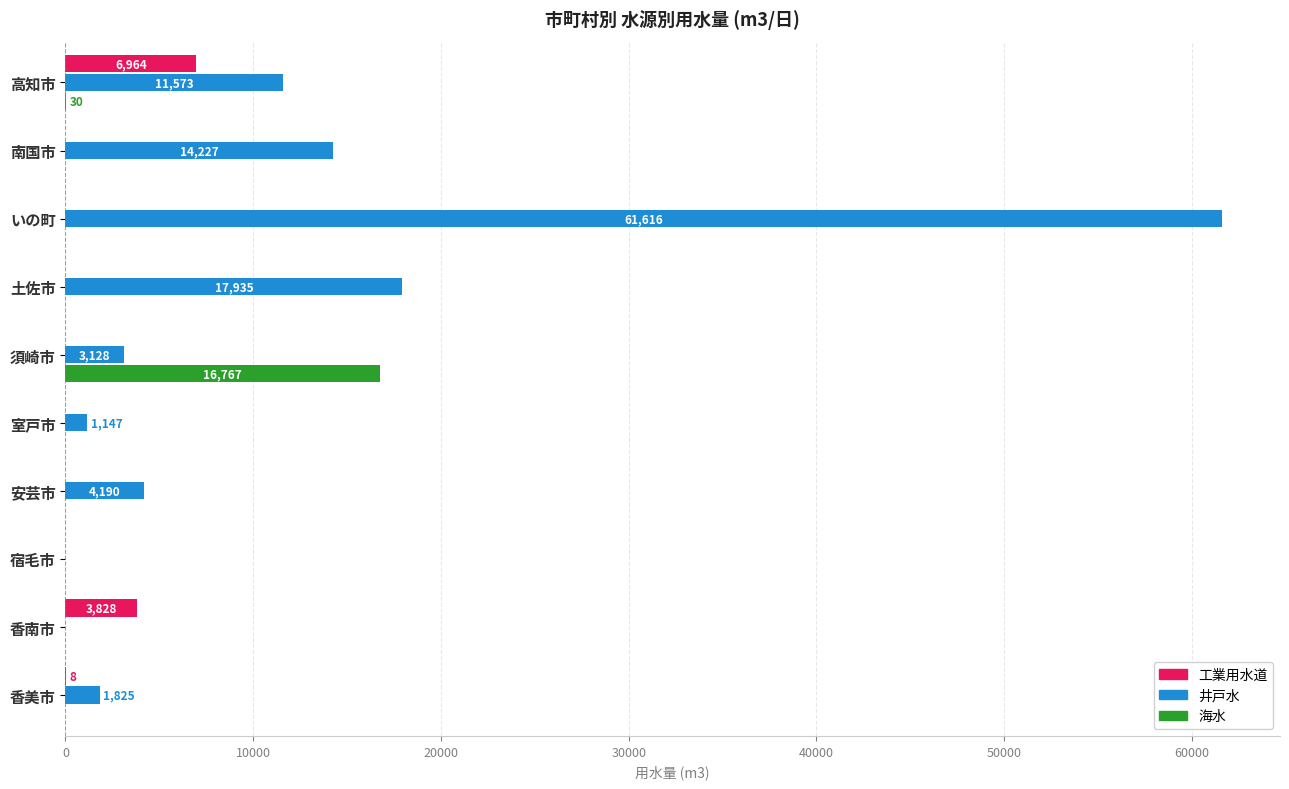

Which series has the largest total across all categories?

井戸水